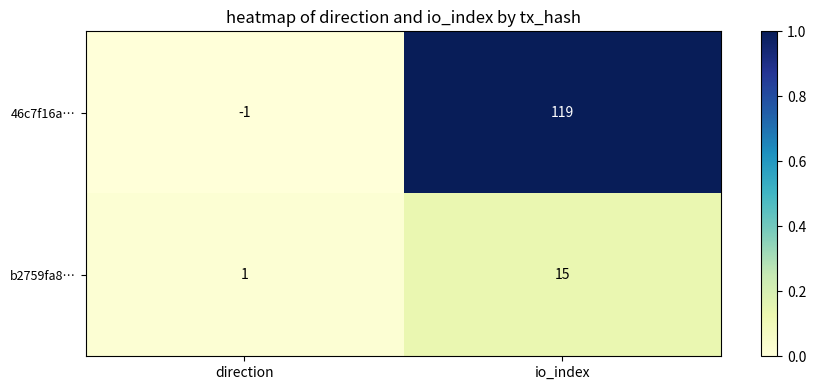

True or false: 46c7f16a… has a value of -1 at direction.

True